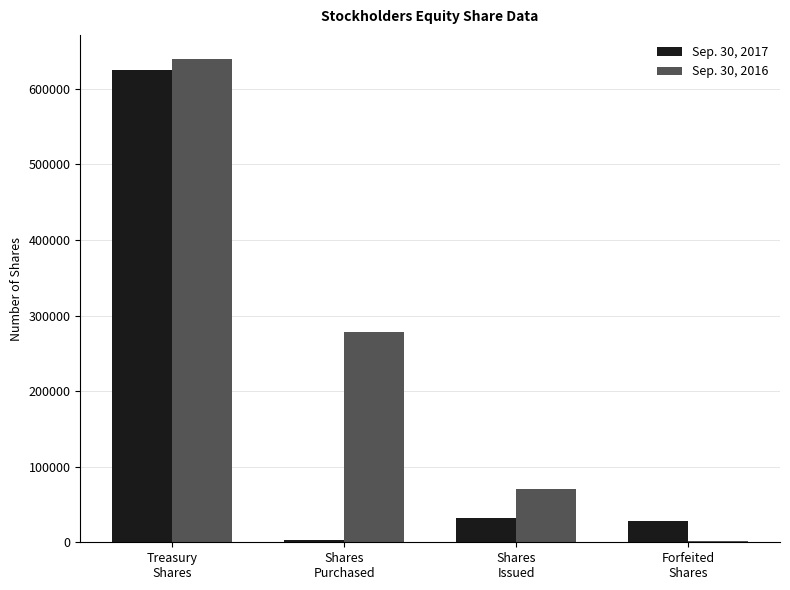

What are all the series names shown in the legend?

Sep. 30, 2017, Sep. 30, 2016